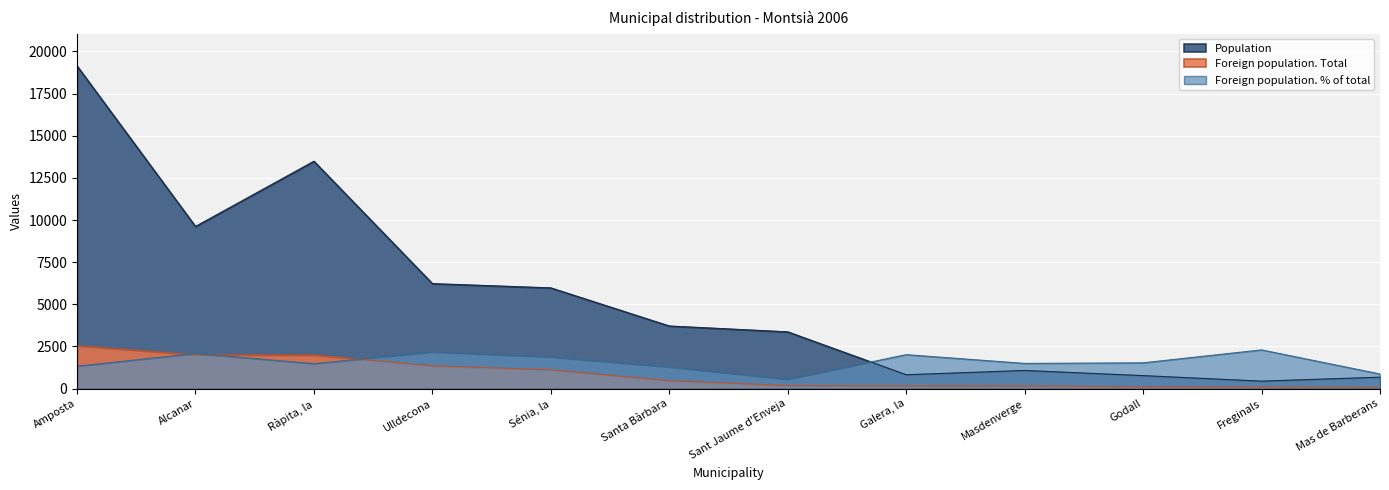

Reading left to right, what are all the values shown in this chart?

Population: Amposta=19142	Alcanar=9620	Ràpita, la=13488	Ulldecona=6229	Sénia, la=5976	Santa Bàrbara=3715	Sant Jaume d'Enveja=3368	Galera, la=824	Masdenverge=1077	Godall=771	Freginals=444	Mas de Barberans=679
Foreign population. Total: Amposta=2544	Alcanar=2002	Ràpita, la=1996	Ulldecona=1353	Sénia, la=1118	Santa Bàrbara=474	Sant Jaume d'Enveja=185	Galera, la=166	Masdenverge=161	Godall=118	Freginals=102	Mas de Barberans=59
Foreign population. % of total: Amposta=1329	Alcanar=2081	Ràpita, la=1480	Ulldecona=2172	Sénia, la=1871	Santa Bàrbara=1276	Sant Jaume d'Enveja=549	Galera, la=2015	Masdenverge=1495	Godall=1530	Freginals=2297	Mas de Barberans=869